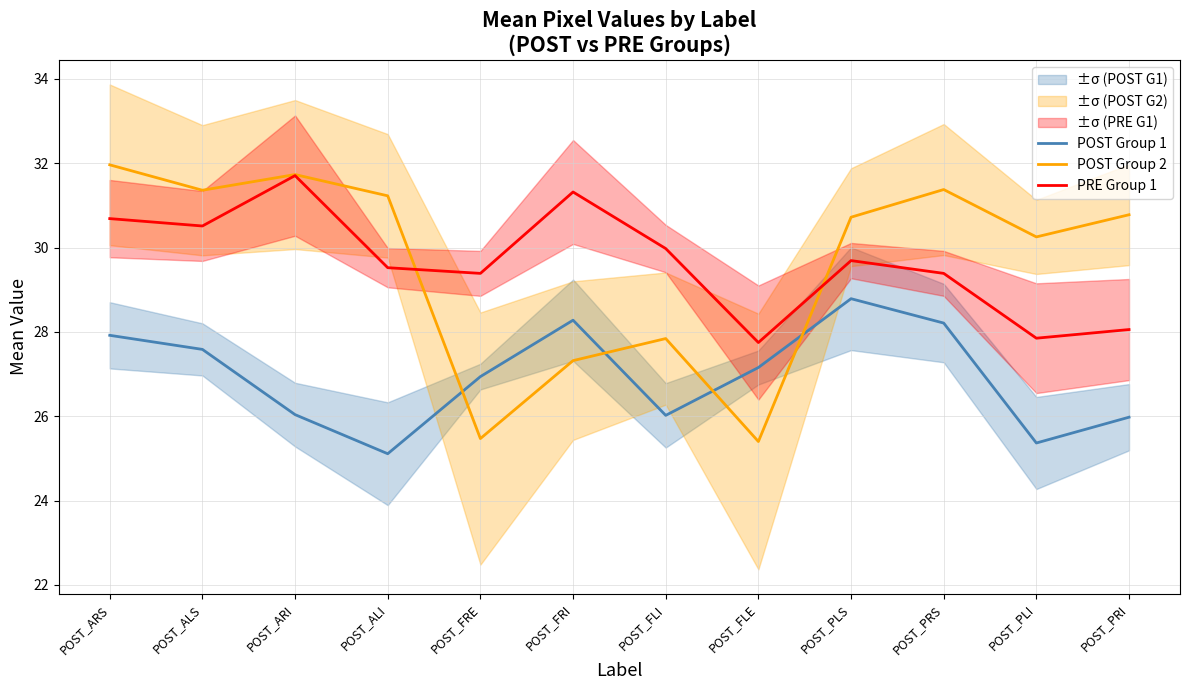

Which series has the largest range (max minus min)?

POST Group 2